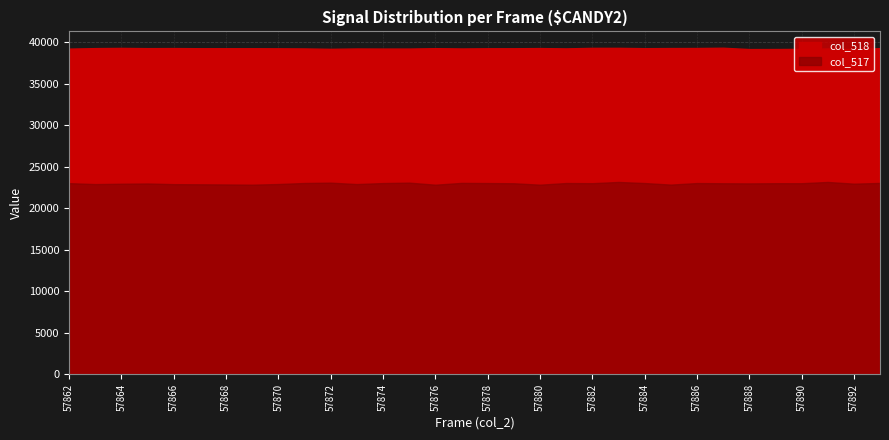

What is the value of the 1st point from the left?

39205